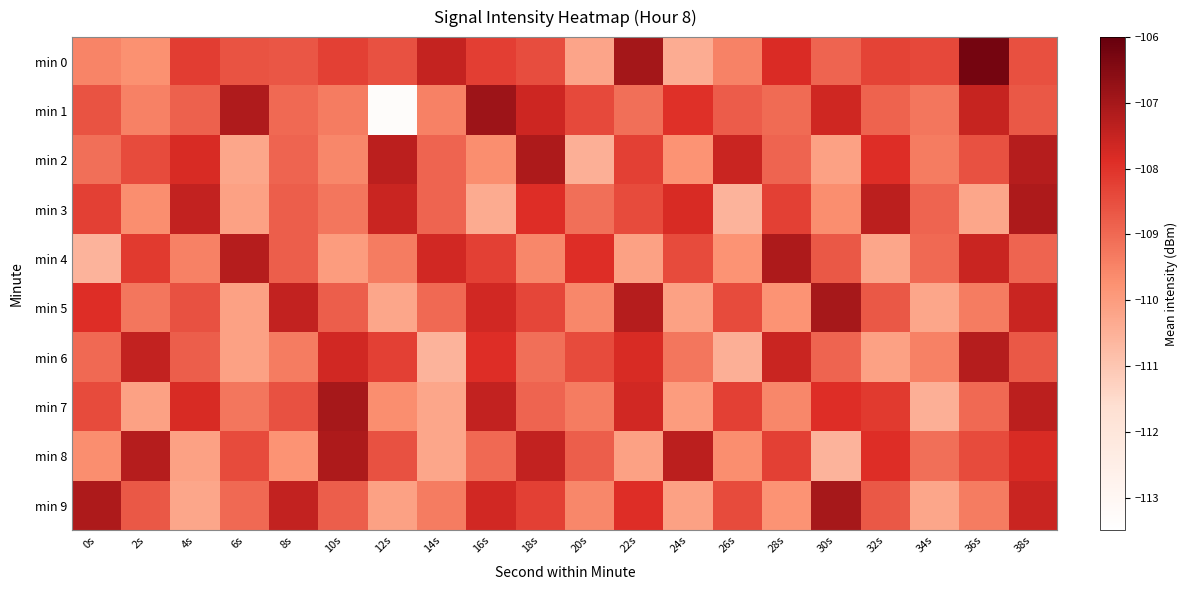

Reading left to right, extract all data points from this chart.

min 0: 0s=-109.5	2s=-109.7	4s=-108.2	6s=-108.6	8s=-108.6	10s=-108.3	12s=-108.5	14s=-107.5	16s=-108.2	18s=-108.5	20s=-110.2	22s=-107.0	24s=-110.4	26s=-109.5	28s=-107.8	30s=-108.9	32s=-108.3	34s=-108.4	36s=-106.3	38s=-108.5
min 1: 0s=-108.6	2s=-109.4	4s=-108.9	6s=-107.2	8s=-109.0	10s=-109.3	12s=-113.3	14s=-109.4	16s=-106.9	18s=-107.6	20s=-108.4	22s=-109.1	24s=-107.9	26s=-108.8	28s=-109.0	30s=-107.6	32s=-108.9	34s=-109.2	36s=-107.5	38s=-108.7
min 2: 0s=-109.1	2s=-108.5	4s=-107.8	6s=-110.2	8s=-108.9	10s=-109.6	12s=-107.3	14s=-108.9	16s=-109.7	18s=-107.1	20s=-110.5	22s=-108.2	24s=-109.8	26s=-107.6	28s=-108.9	30s=-110.1	32s=-107.9	34s=-109.3	36s=-108.6	38s=-107.2
min 3: 0s=-108.2	2s=-109.7	4s=-107.5	6s=-110.1	8s=-108.8	10s=-109.2	12s=-107.6	14s=-108.9	16s=-110.3	18s=-107.9	20s=-109.1	22s=-108.5	24s=-107.8	26s=-110.6	28s=-108.2	30s=-109.7	32s=-107.3	34s=-108.9	36s=-110.2	38s=-107.1
min 4: 0s=-110.6	2s=-108.1	4s=-109.5	6s=-107.2	8s=-108.8	10s=-110.0	12s=-109.3	14s=-107.7	16s=-108.2	18s=-109.6	20s=-107.9	22s=-110.1	24s=-108.5	26s=-109.8	28s=-107.1	30s=-108.7	32s=-110.2	34s=-109.0	36s=-107.6	38s=-108.9
min 5: 0s=-107.9	2s=-109.2	4s=-108.6	6s=-110.1	8s=-107.5	10s=-108.8	12s=-110.2	14s=-109.0	16s=-107.7	18s=-108.3	20s=-109.6	22s=-107.2	24s=-110.1	26s=-108.5	28s=-109.8	30s=-107.0	32s=-108.7	34s=-110.2	36s=-109.3	38s=-107.6
min 6: 0s=-109.0	2s=-107.5	4s=-108.8	6s=-110.1	8s=-109.3	10s=-107.7	12s=-108.2	14s=-110.6	16s=-107.9	18s=-109.1	20s=-108.5	22s=-107.8	24s=-109.2	26s=-110.5	28s=-107.6	30s=-108.9	32s=-110.1	34s=-109.5	36s=-107.2	38s=-108.7
min 7: 0s=-108.5	2s=-110.1	4s=-107.8	6s=-109.2	8s=-108.6	10s=-107.0	12s=-109.7	14s=-110.2	16s=-107.5	18s=-108.9	20s=-109.3	22s=-107.7	24s=-110.0	26s=-108.2	28s=-109.6	30s=-107.9	32s=-108.1	34s=-110.5	36s=-109.0	38s=-107.3
min 8: 0s=-109.7	2s=-107.2	4s=-110.1	6s=-108.5	8s=-109.8	10s=-107.1	12s=-108.6	14s=-110.2	16s=-109.0	18s=-107.5	20s=-108.8	22s=-110.1	24s=-107.3	26s=-109.7	28s=-108.2	30s=-110.6	32s=-107.9	34s=-109.1	36s=-108.5	38s=-107.8
min 9: 0s=-107.1	2s=-108.7	4s=-110.2	6s=-109.0	8s=-107.5	10s=-108.8	12s=-110.1	14s=-109.3	16s=-107.7	18s=-108.2	20s=-109.6	22s=-107.9	24s=-110.1	26s=-108.5	28s=-109.8	30s=-107.0	32s=-108.7	34s=-110.2	36s=-109.3	38s=-107.6